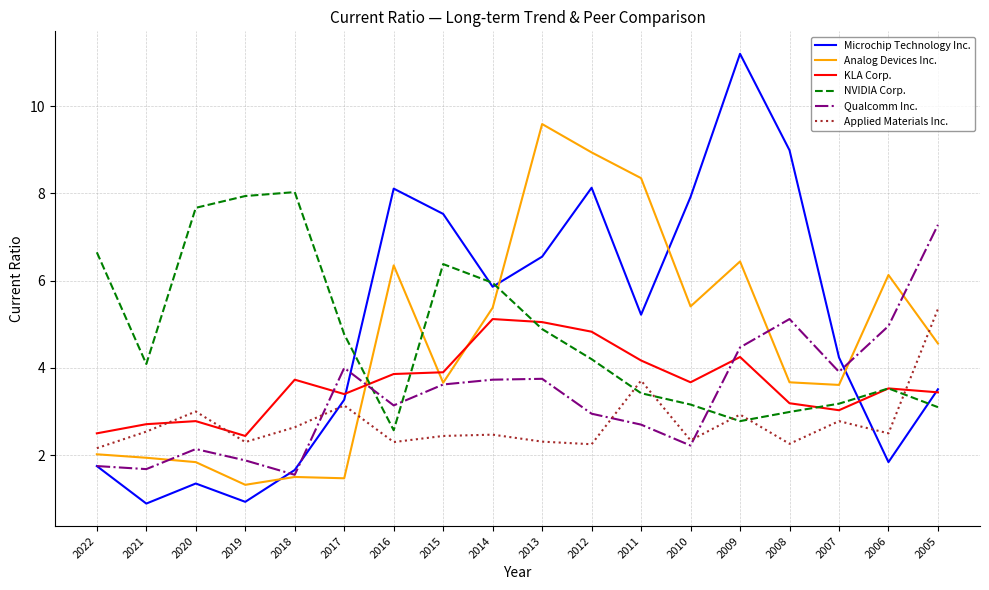

Between which two adjacent categories do NVIDIA Corp. and Qualcomm Inc. first intersect?

2017 and 2016